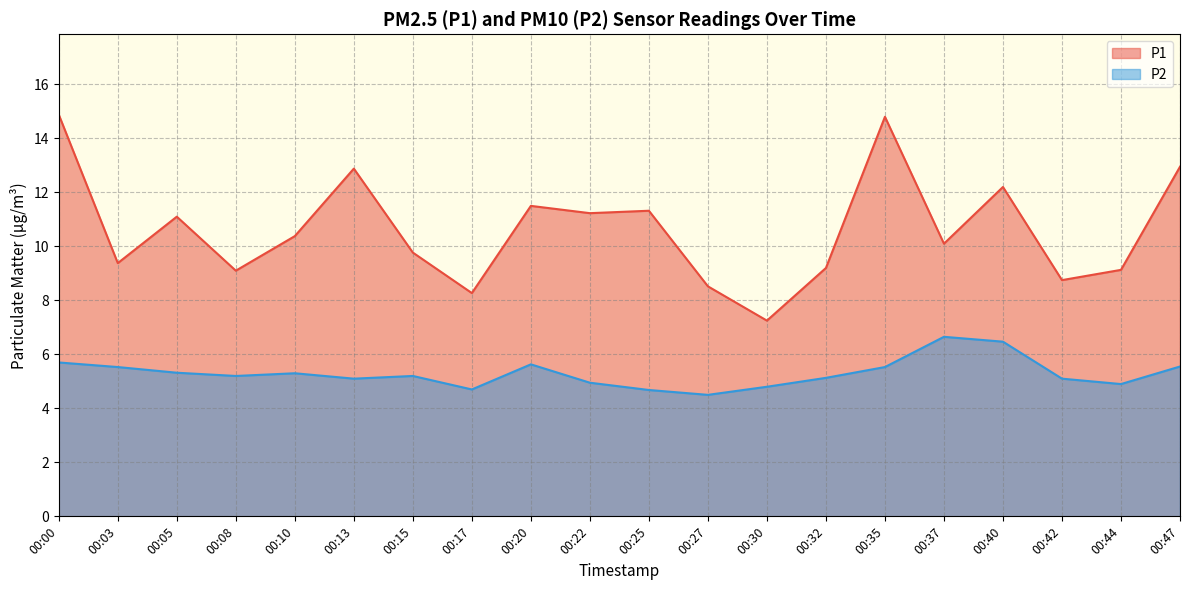

At which category does the chart reach its minimum across all series?

00:27